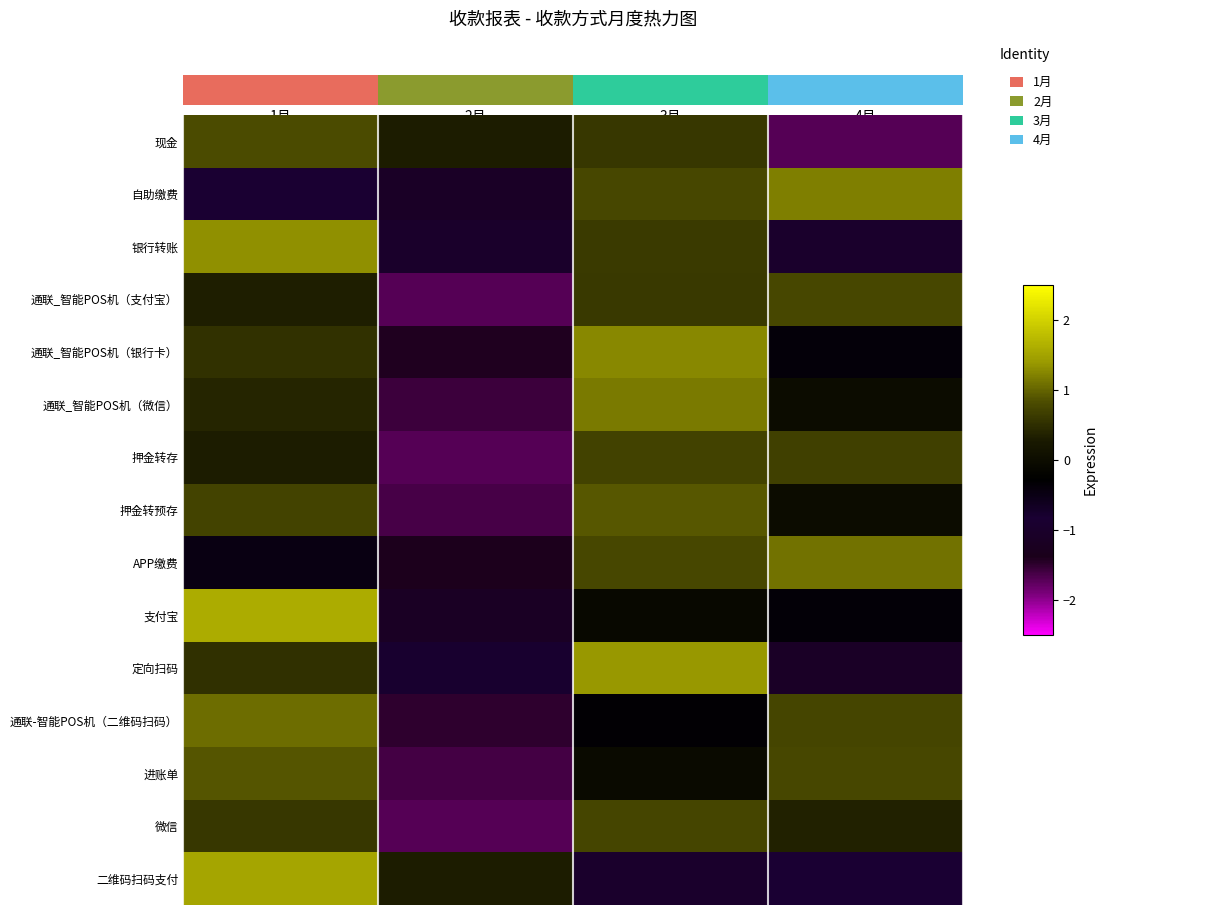

Which category has the lowest value across all series?

2月